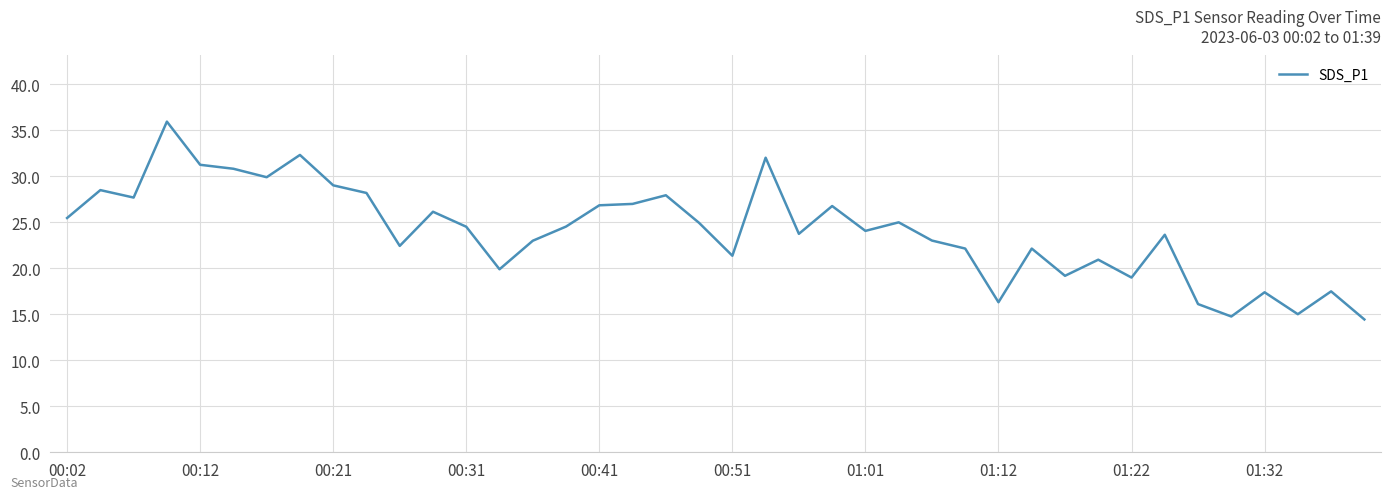

What is the minimum value shown in the chart?

14.4